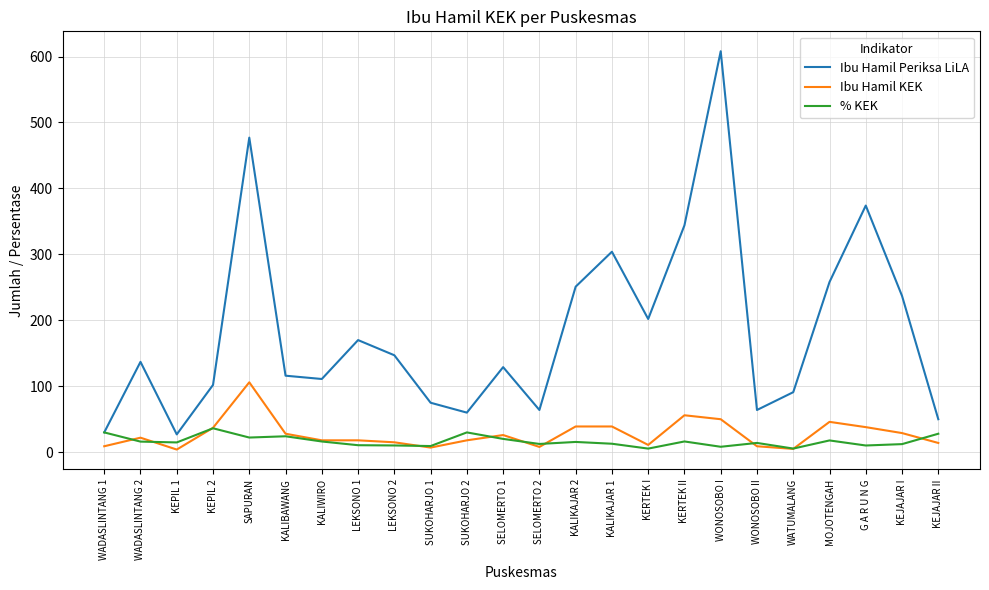

What position from the right is KALIKAJAR 1?

10